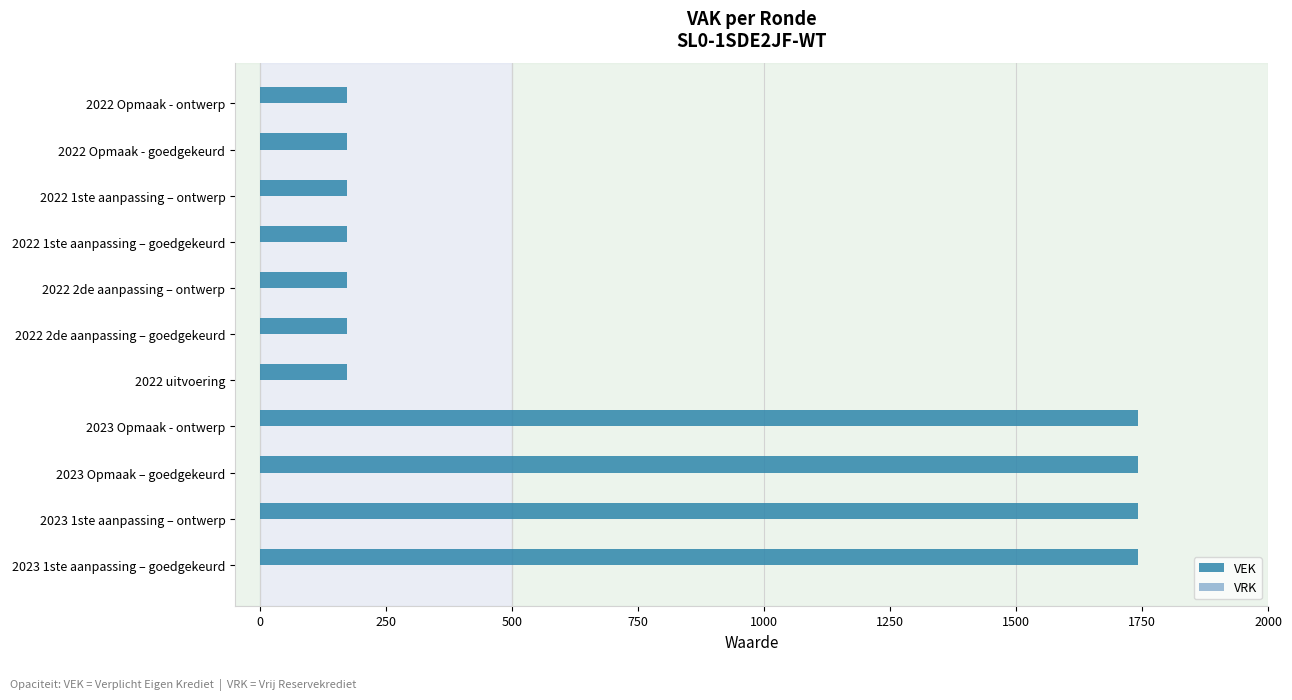

Approximately how many times larger is the value at 2022 1ste aanpassing – ontwerp compared to 2022 Opmaak - ontwerp?

1.0